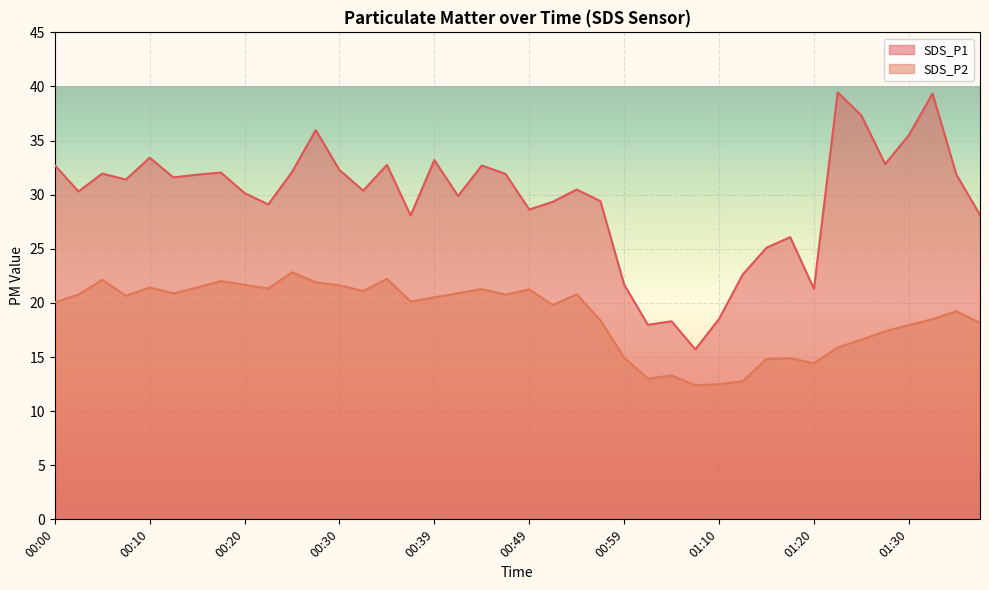

List the series in order of their peak value, highest first.

SDS_P1, SDS_P2